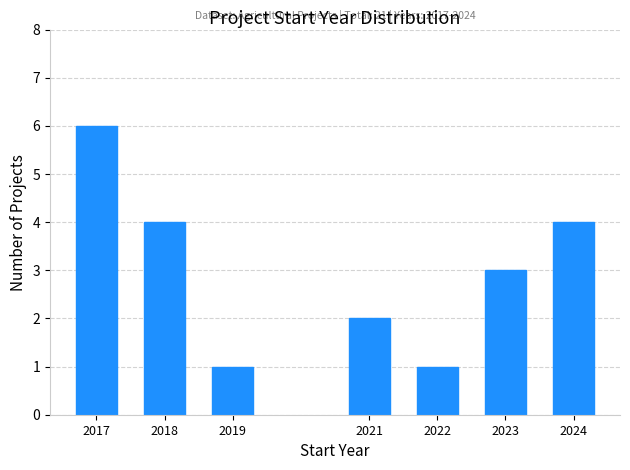

Reading left to right, what are all the values shown in this chart?

6	4	1	2	1	3	4